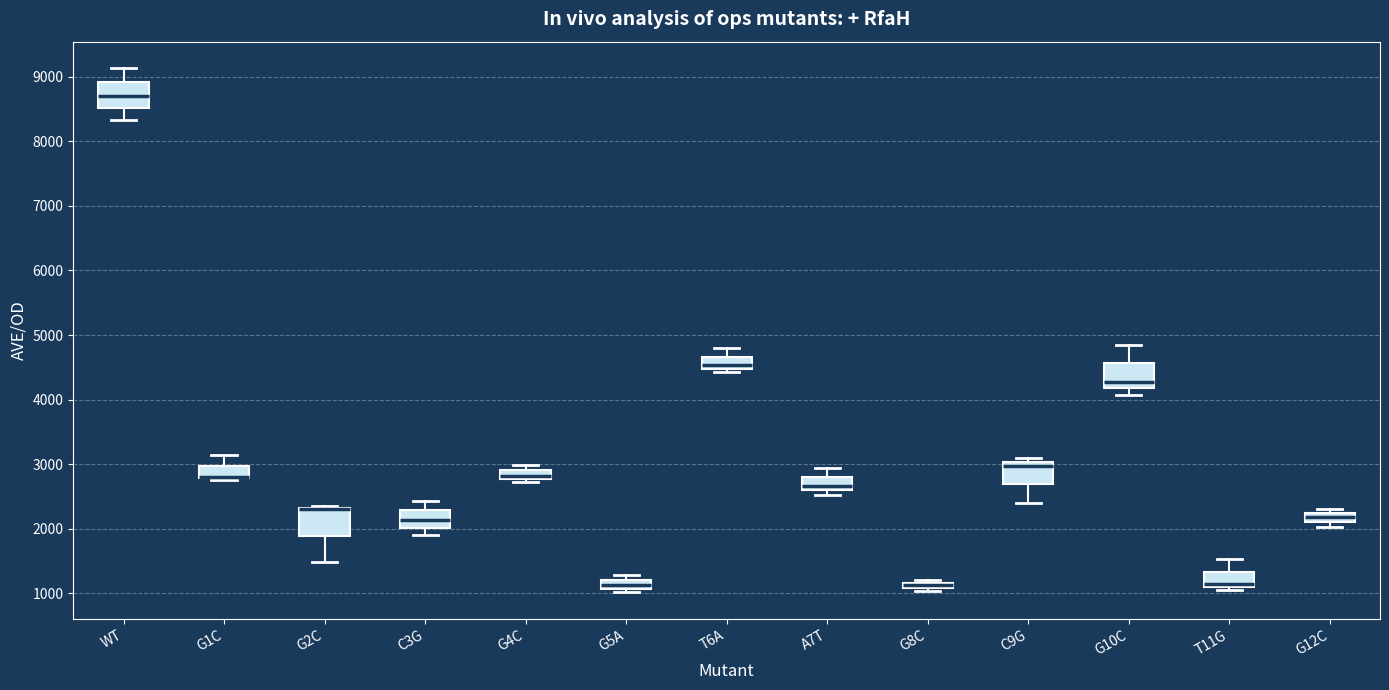

Where is the lower edge of the box for G10C on the y-axis? The values are not printed on the chart, so give them approximately, as read against the axis.

4200